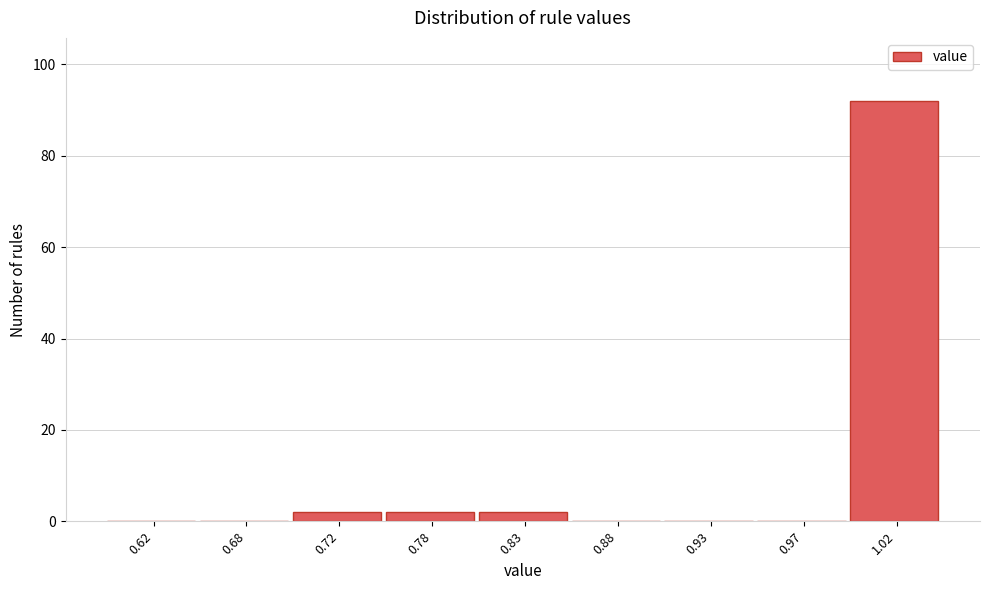

Reading left to right, what are all the values shown in this chart?

0.62=0	0.68=0	0.72=2	0.78=2	0.83=2	0.88=0	0.93=0	0.97=0	1.02=92